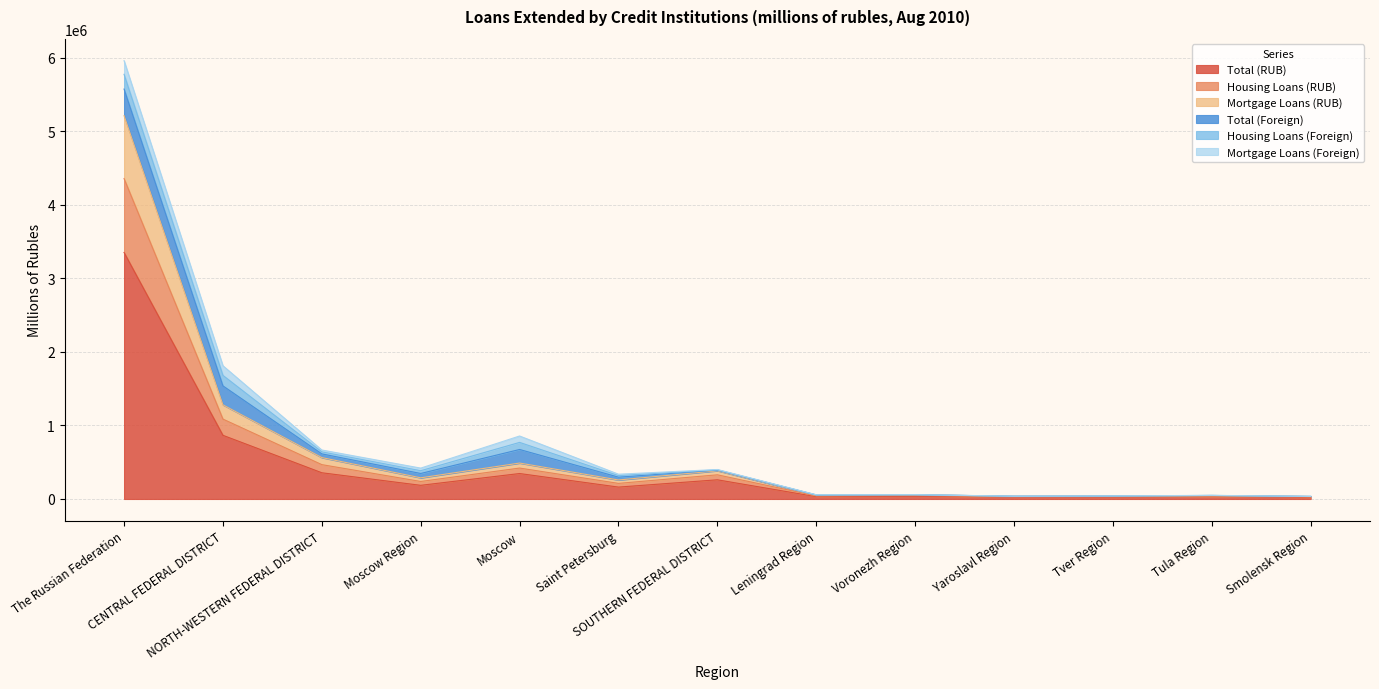

True or false: Total (RUB) and Housing Loans (RUB) intersect in this chart.

False